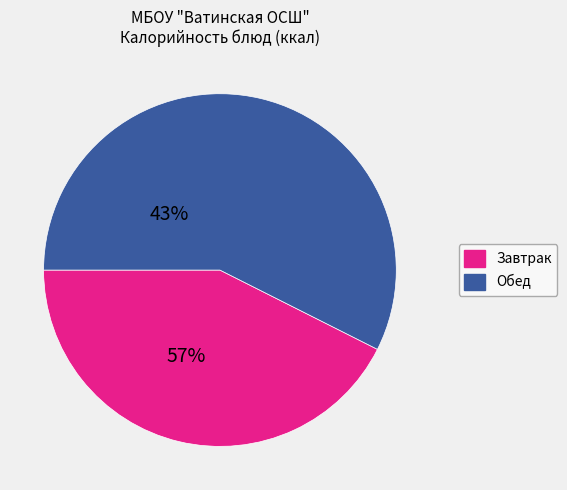

What is the ratio of the value at Обед to the value at Завтрак?

1.3